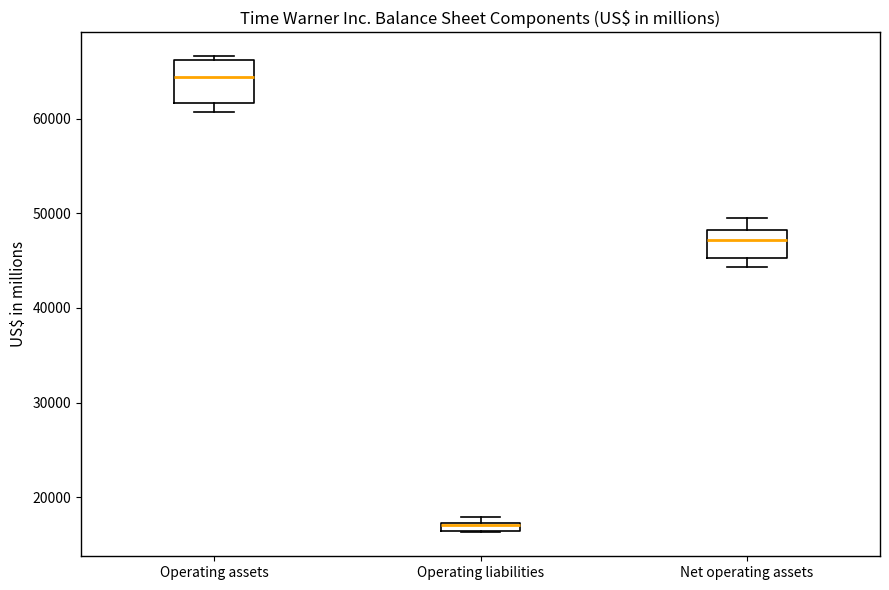

Where is the lower edge of the box for Operating liabilities on the y-axis? The values are not printed on the chart, so give them approximately, as read against the axis.

16000